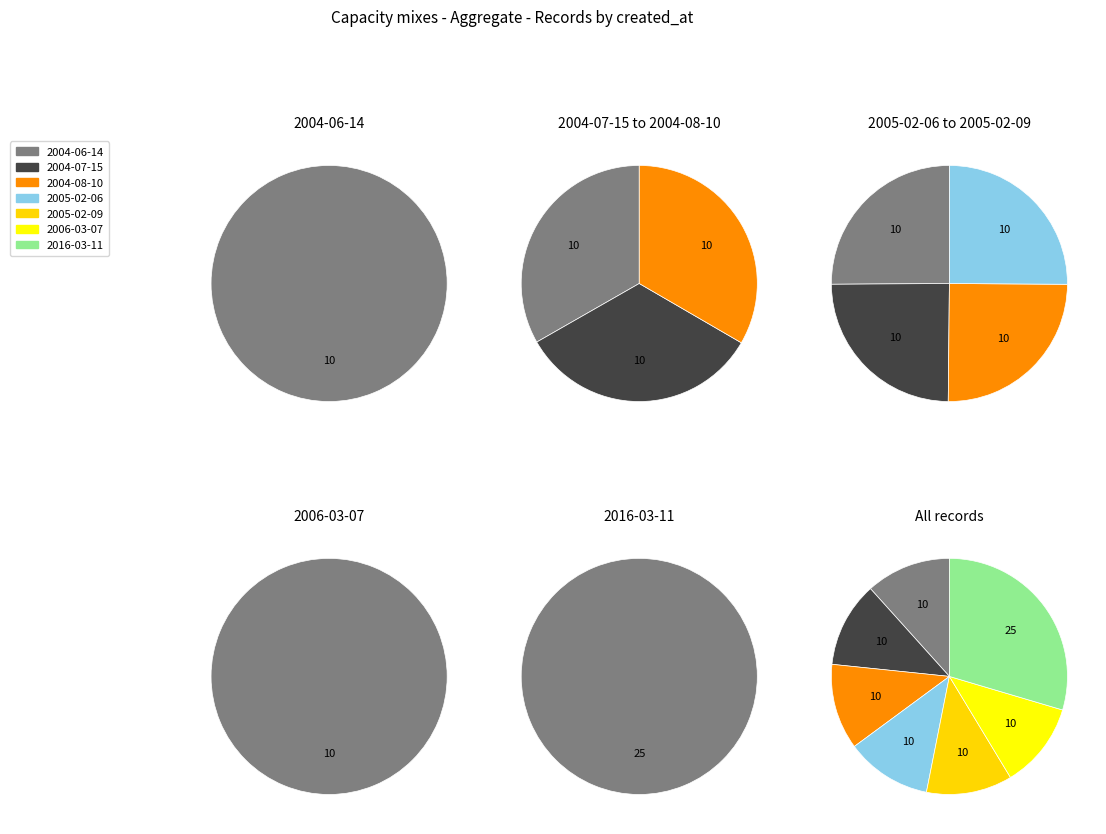

To the nearest percent, what is the average slice percentage?

14%